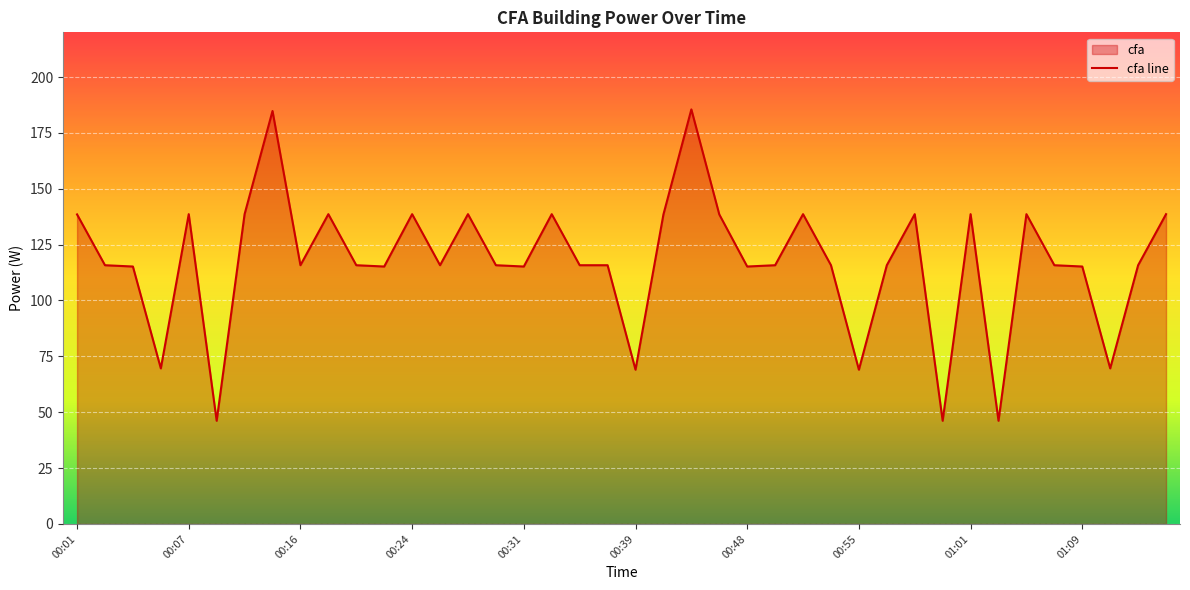

How many interior local valleys (lower than both neighbors) does the data have?

12